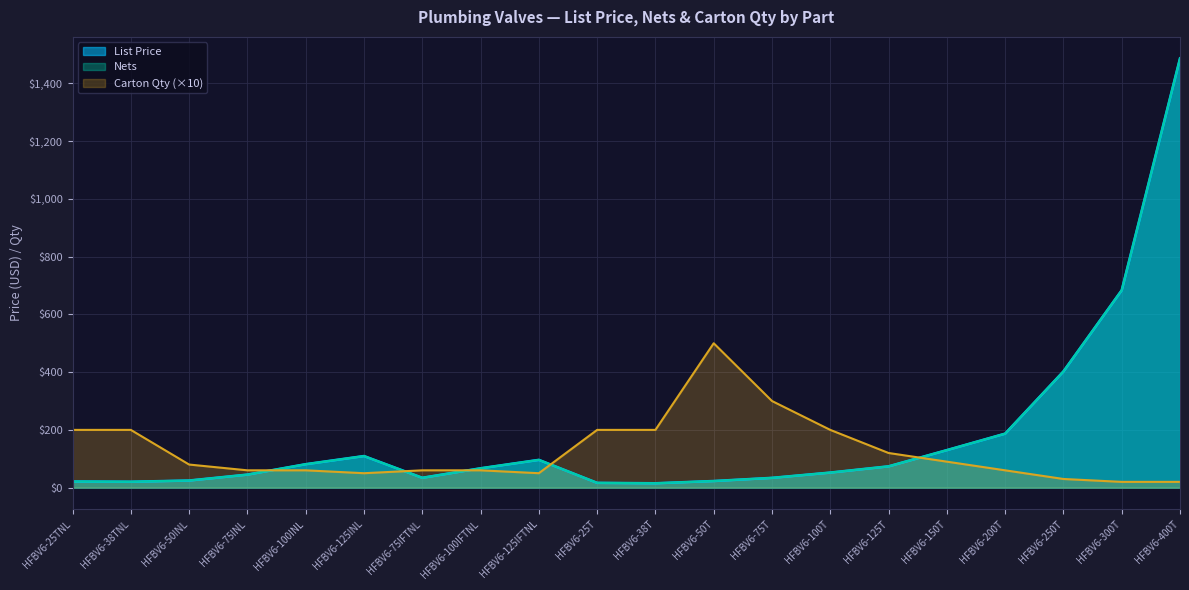

What is the sum of all Carton Qty values?

2560.0